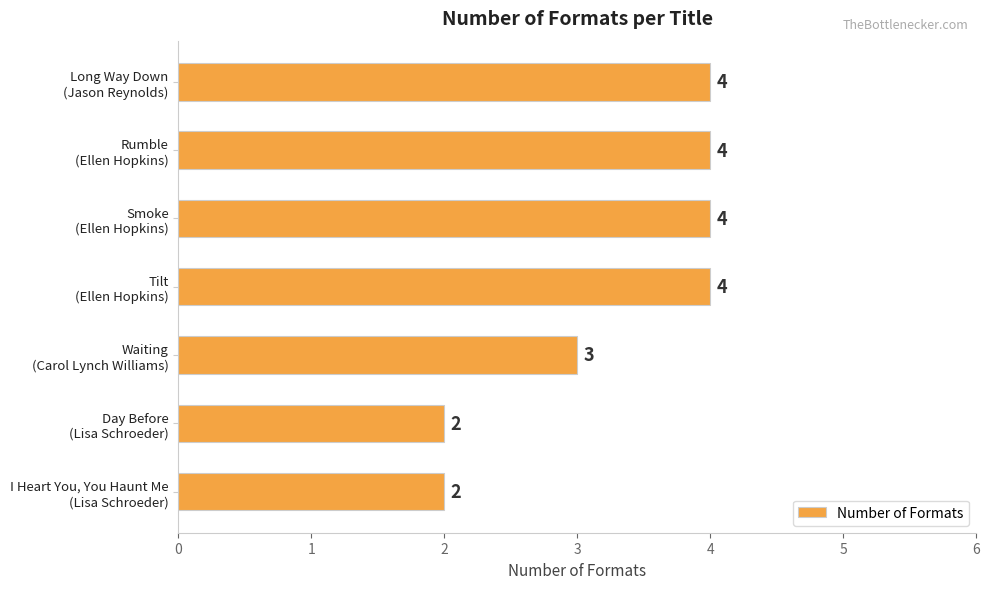

How many bars are there in total?

7